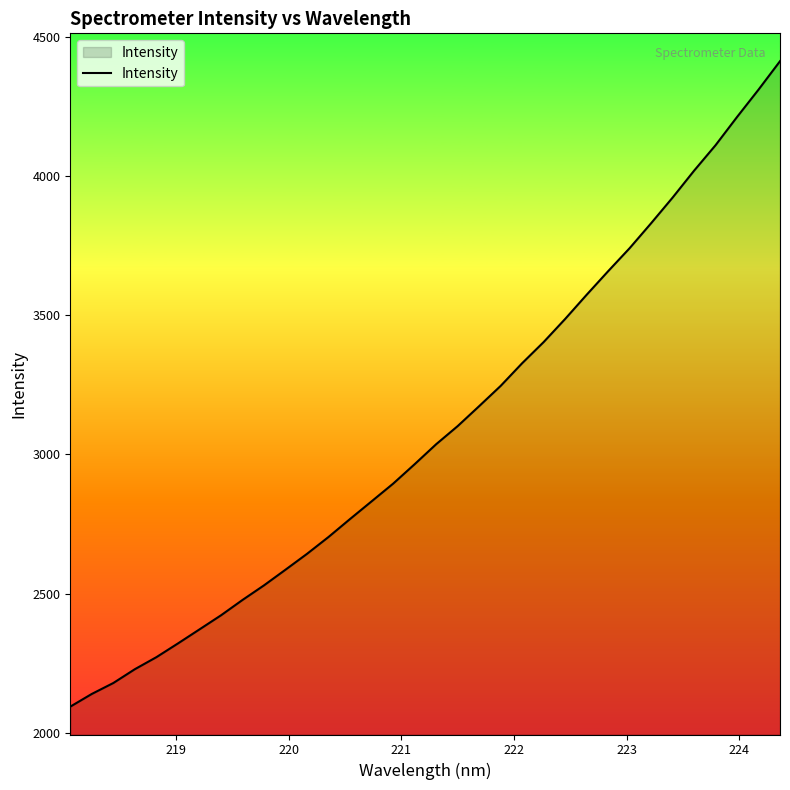

What is the difference between the maximum and minimum values?

2316.7